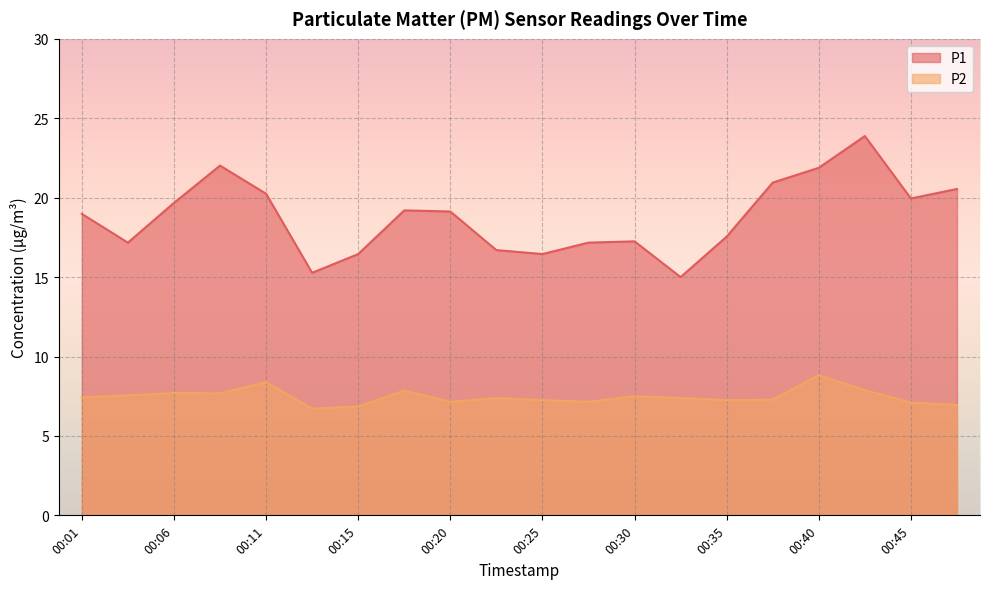

At which label does P1 first exceed 19?

00:06